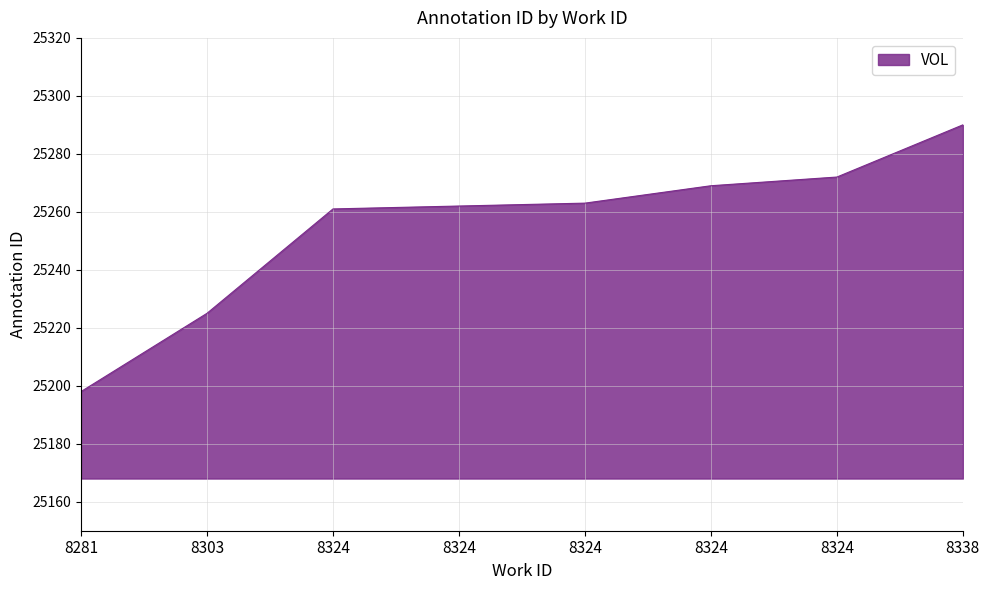

Does the chart have visible grid lines?

Yes